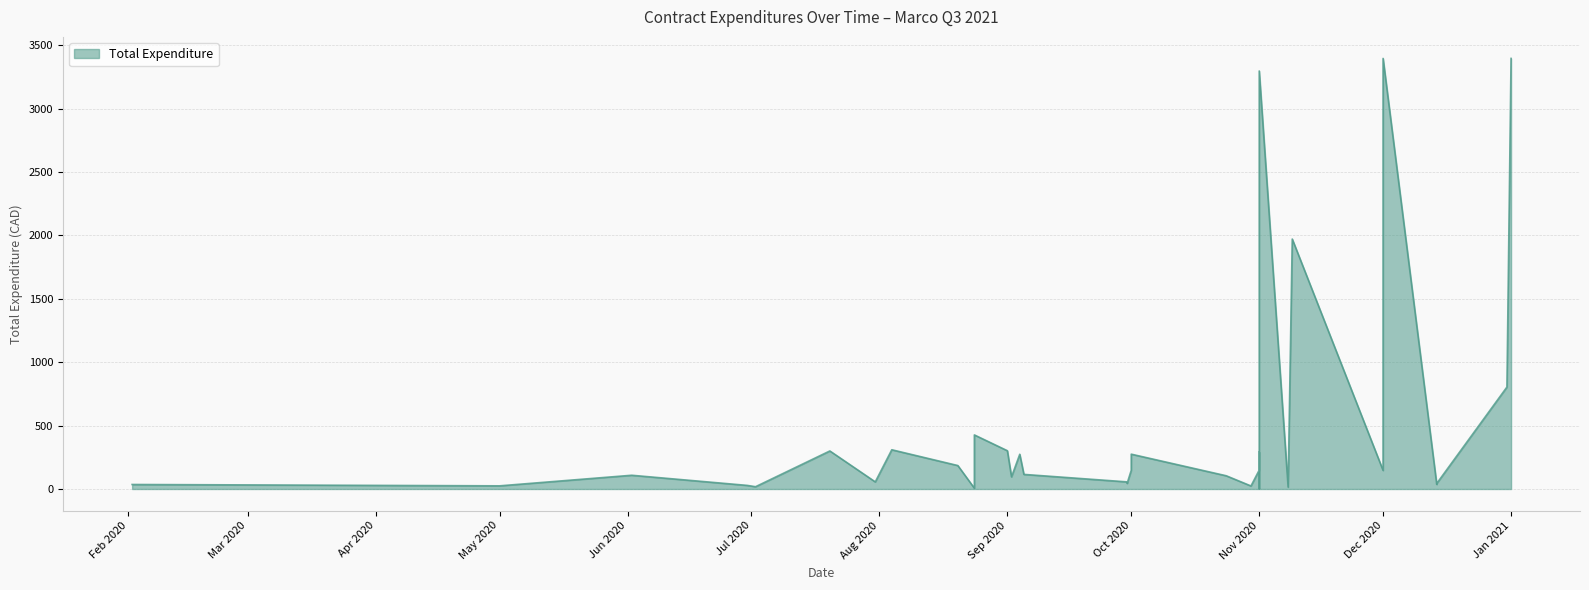

Where does the data first go above 115?

2020-07-20